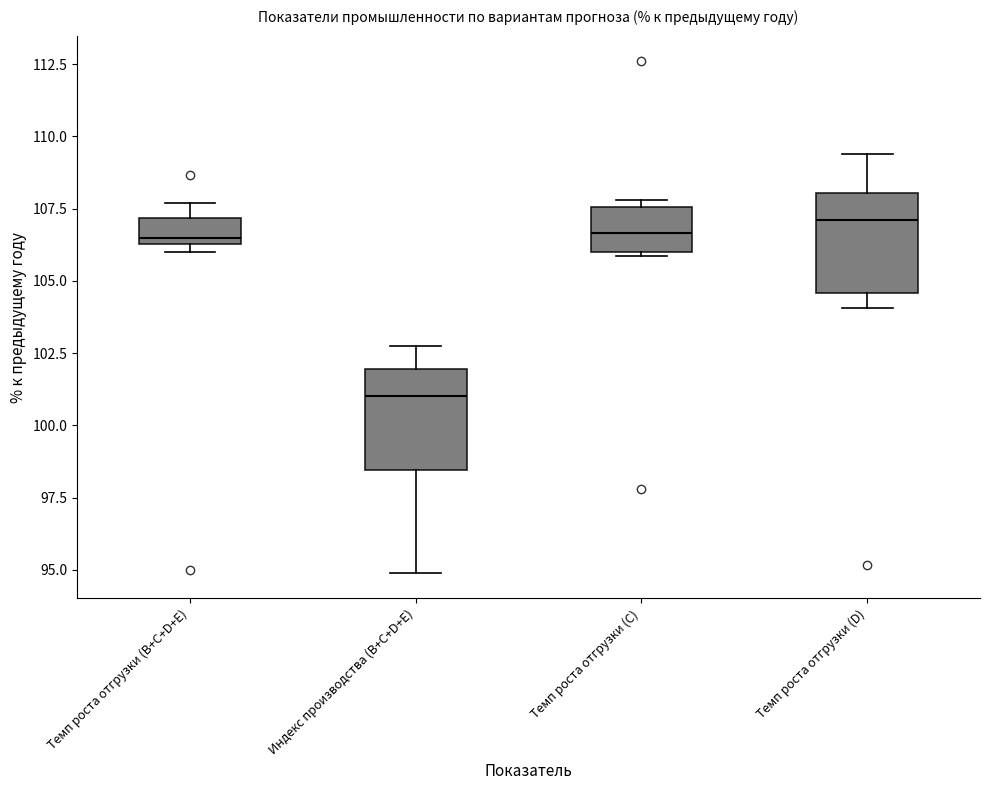

Which box has the lowest median line?

Индекс производства (B+С+D+E)